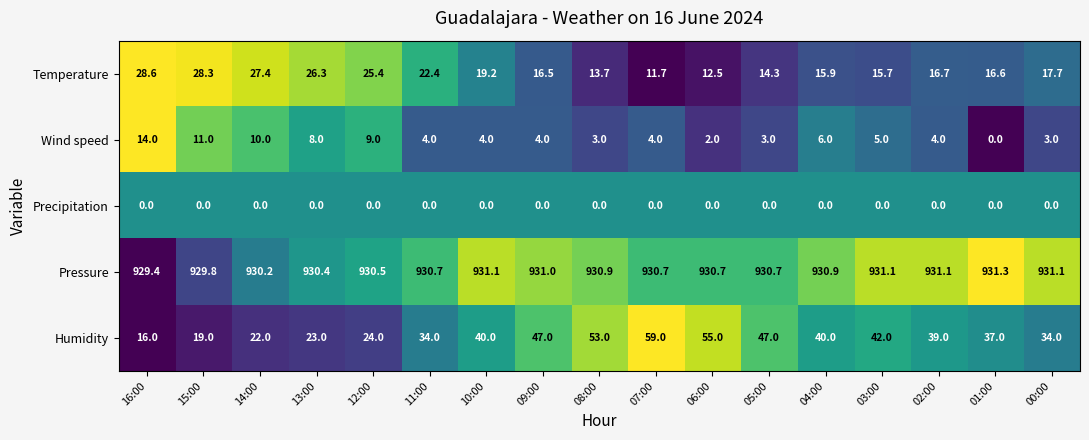

What is the difference between the maximum and minimum values in the Temperature series?

16.9